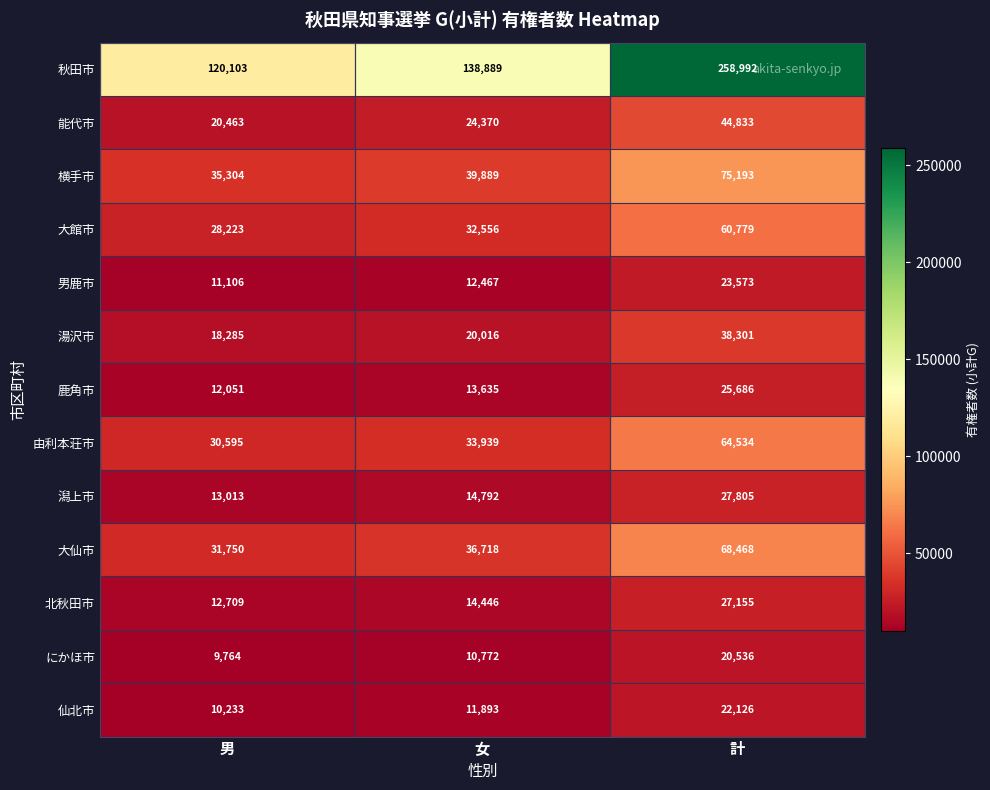

Which category has the highest value across all series?

計